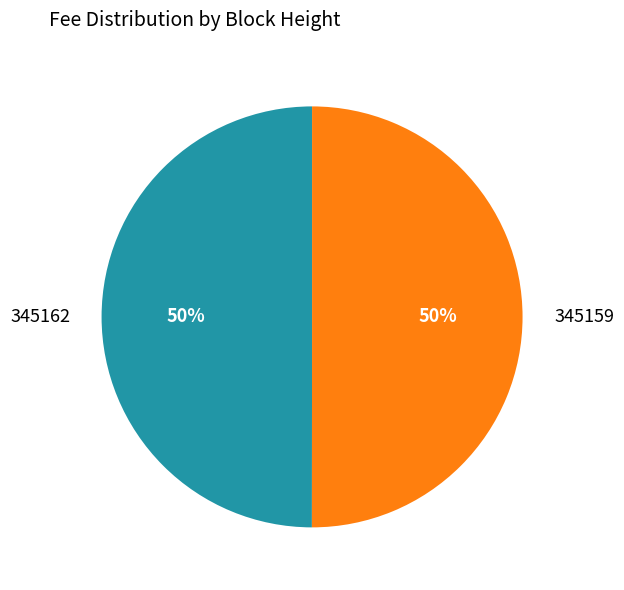

Do 345159 and 345162 together represent more than half of the pie?

Yes